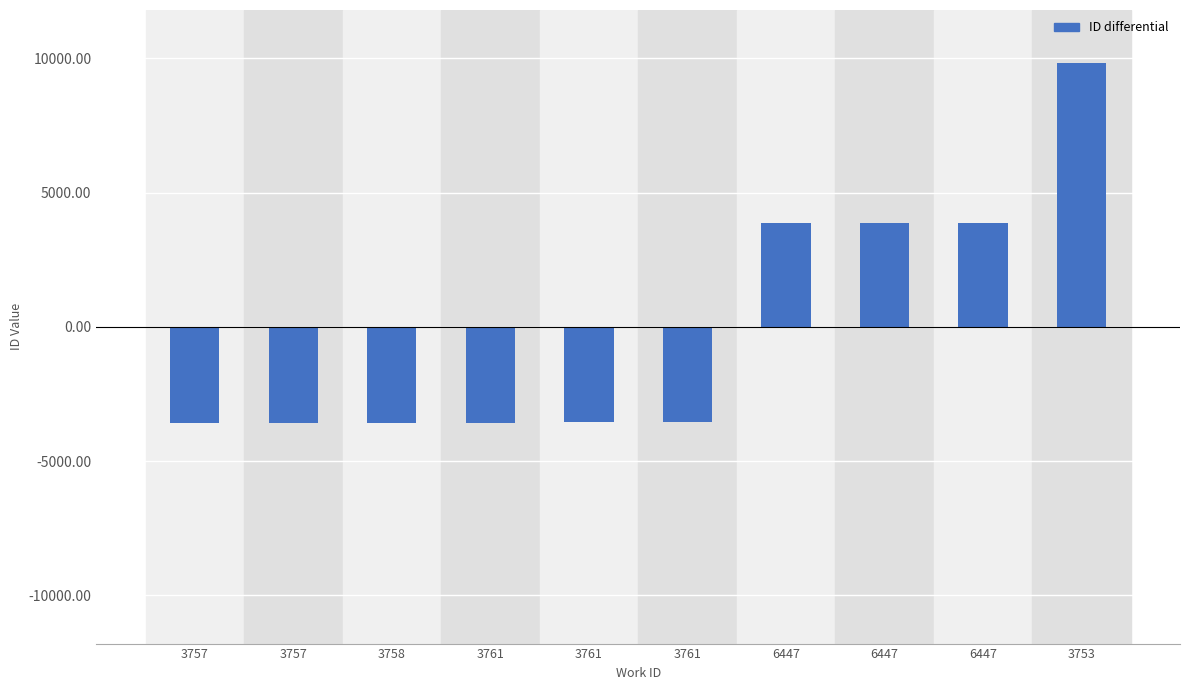

The chart shows a value of 13751.4 at 3753. True or false?

False